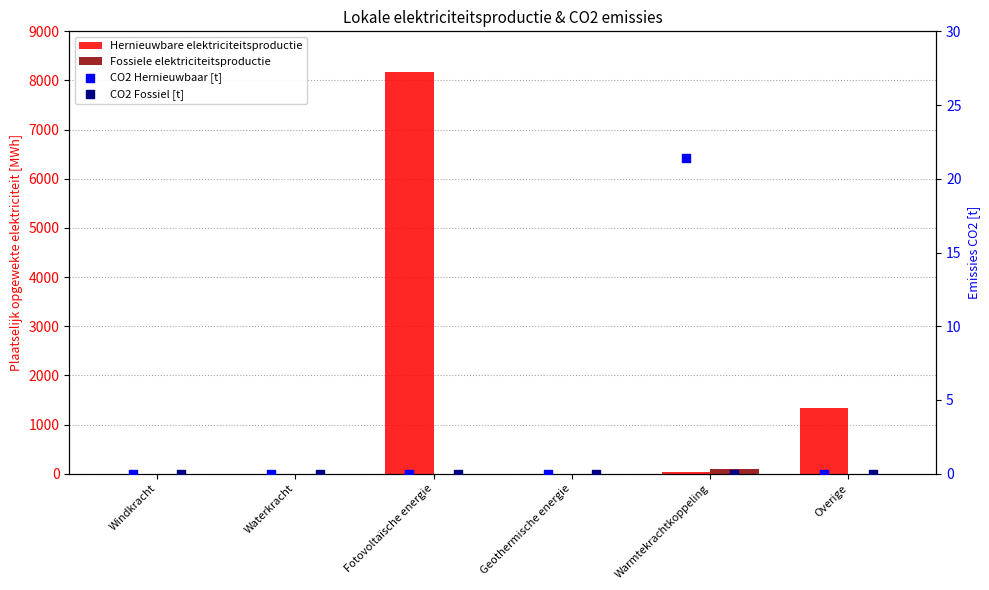

At how many categories does at least one series exceed 5266?

1